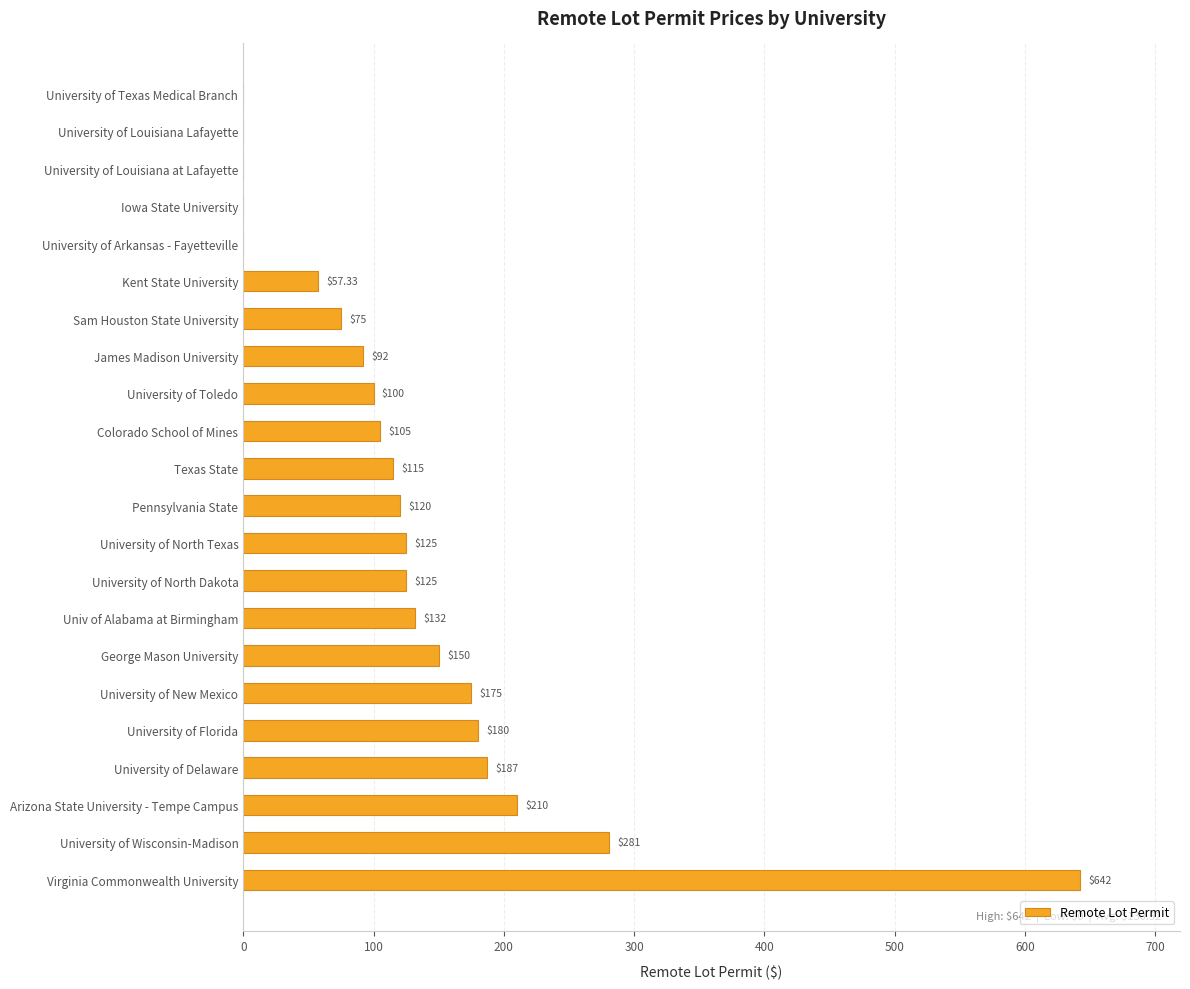

How many series are shown in this chart?

1